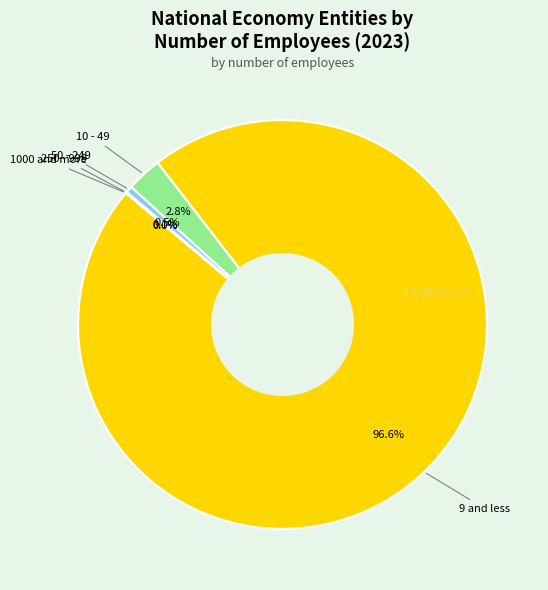

Rank the categories by value from highest to lowest.

9 and less, 10 - 49, 50 - 249, 250 - 999, 1000 and more